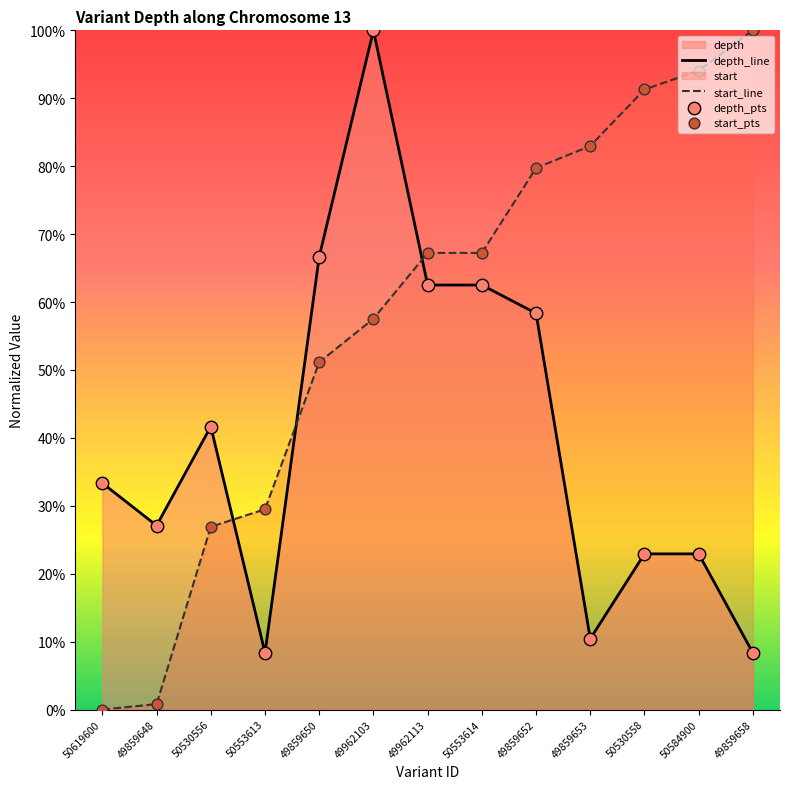

What are all the series names shown in the legend?

depth, start